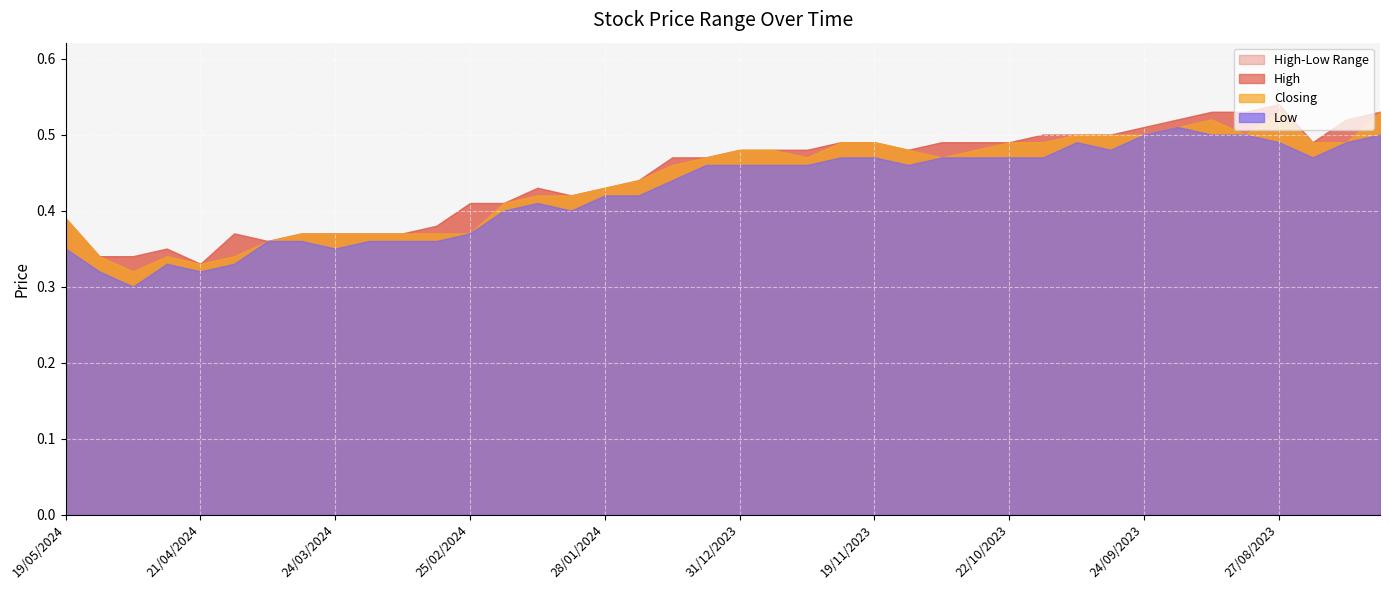

At 14/04/2024, list the series in order from largest to smallest.

High, Closing, Low